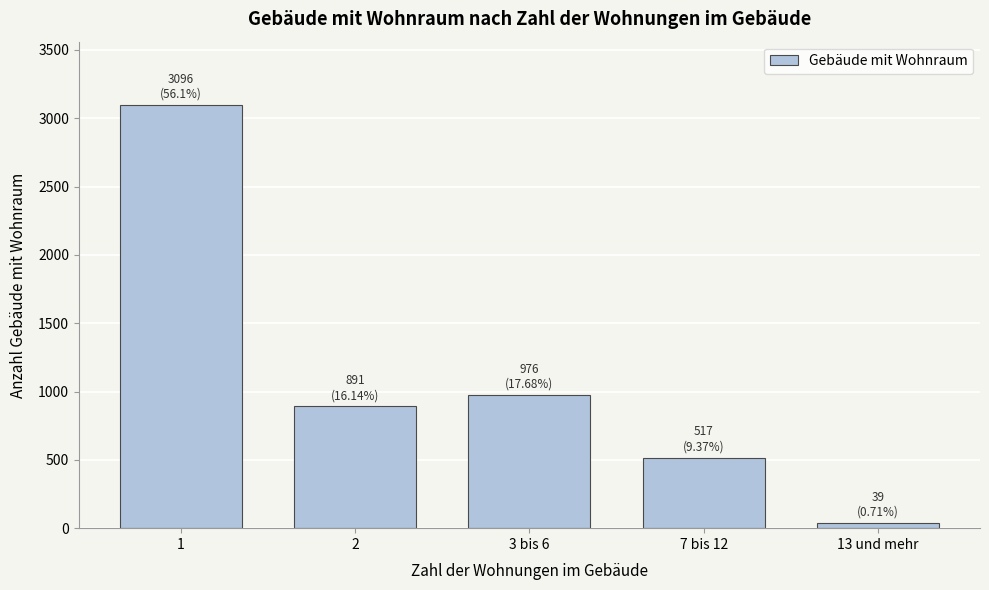

Reading left to right, extract all data points from this chart.

3096	891	976	517	39